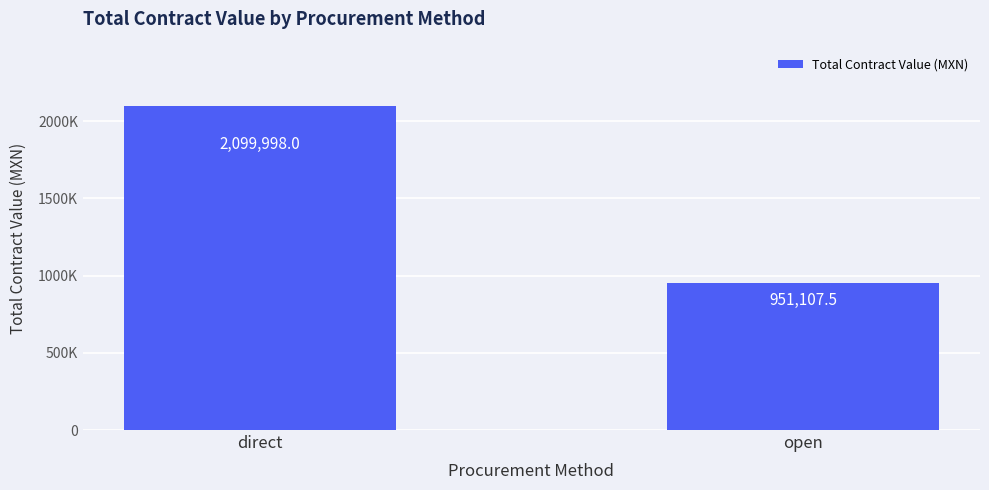

What is the ratio of the value at open to the value at direct?

0.5